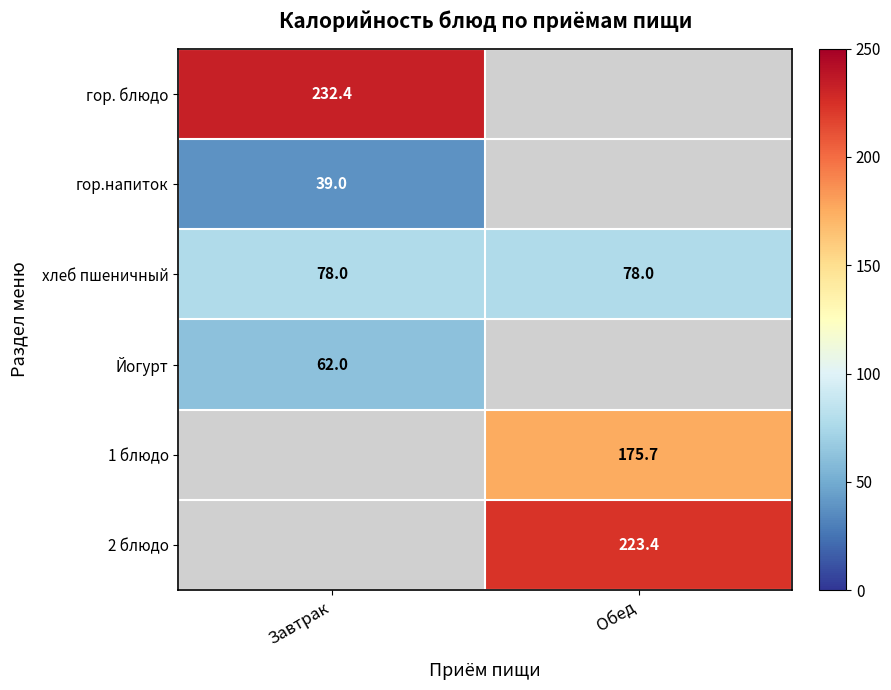

How many positive values does the 2 блюдо series have?

1